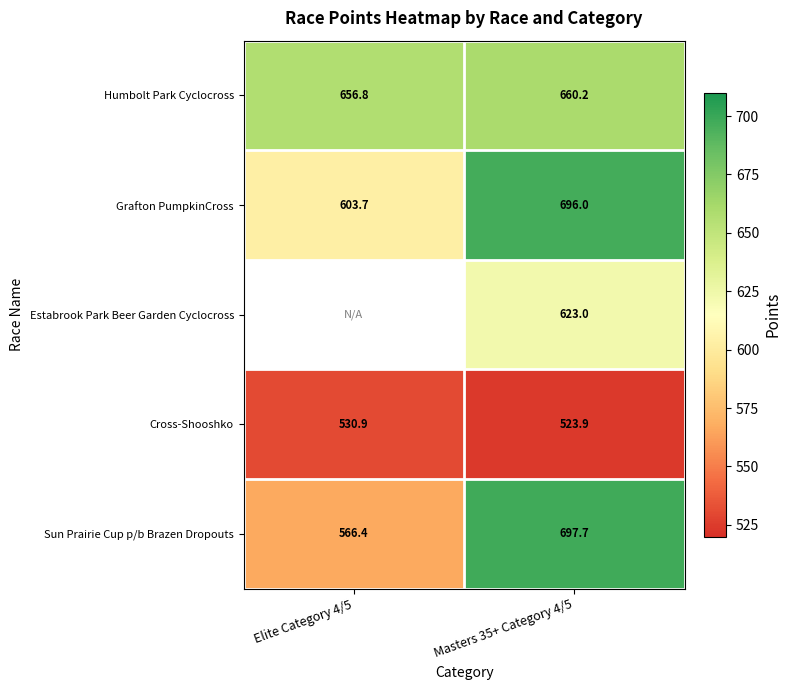

What is the sum of all Grafton PumpkinCross values?

1299.7